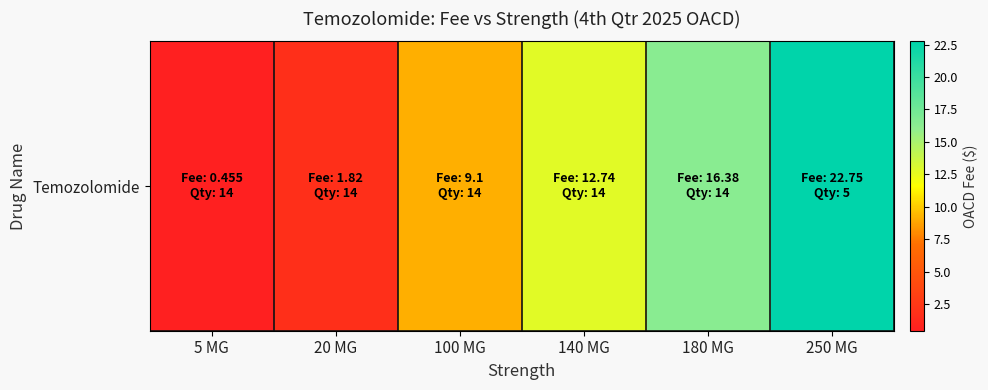

Rank the categories by value from lowest to highest.

5 MG, 20 MG, 100 MG, 140 MG, 180 MG, 250 MG